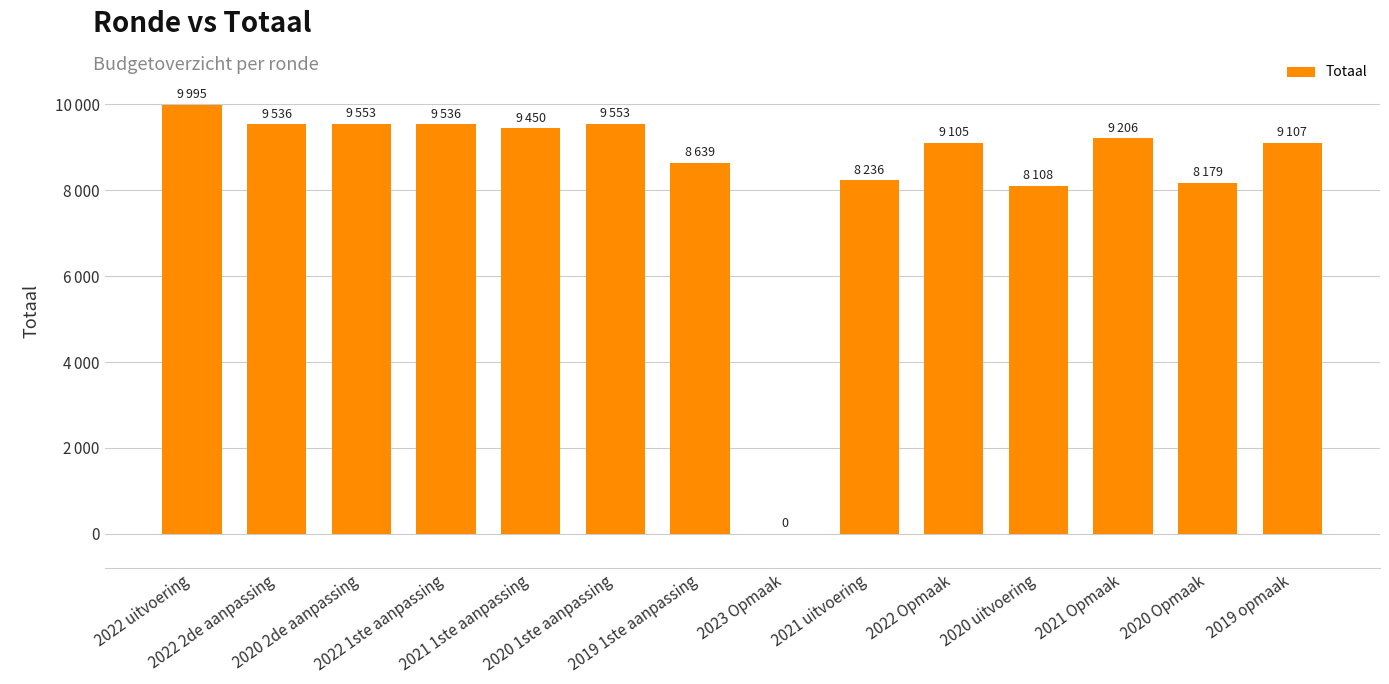

Are the bars horizontal?

No